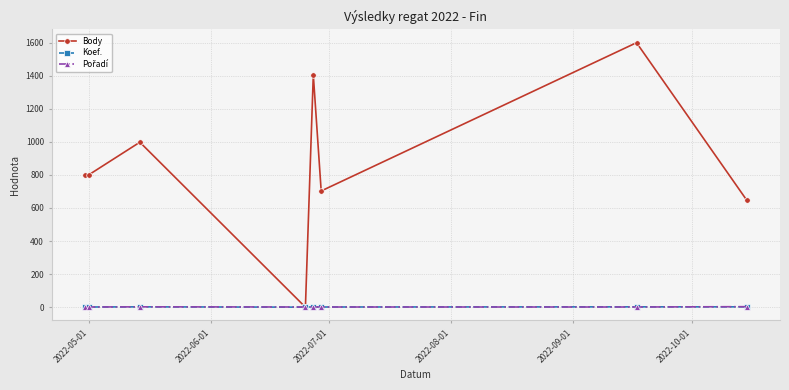

Which series has the widest spread of values?

Body